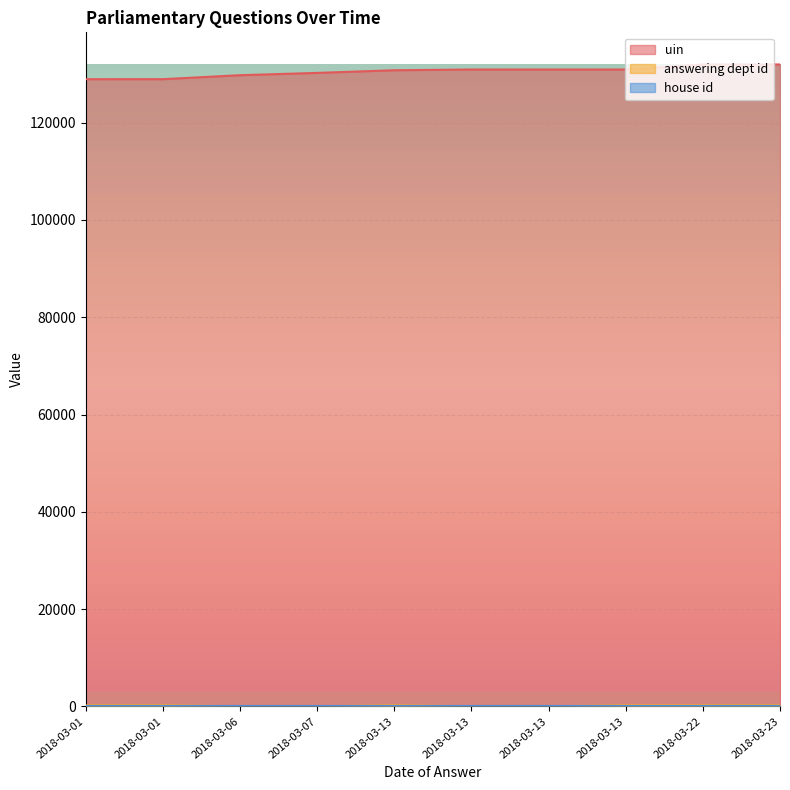

What is the value of the answering dept id point at the 8th from the left?

17